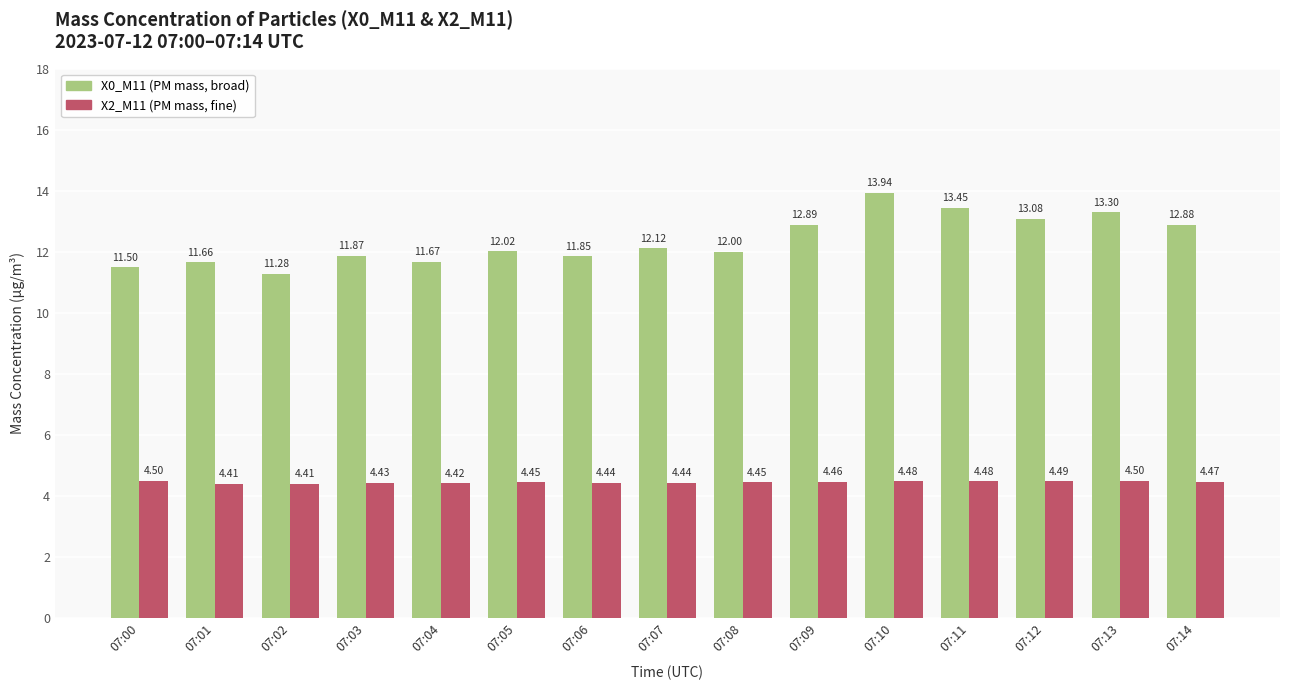

What is the difference between the highest and lowest values at 07:06?

7.4